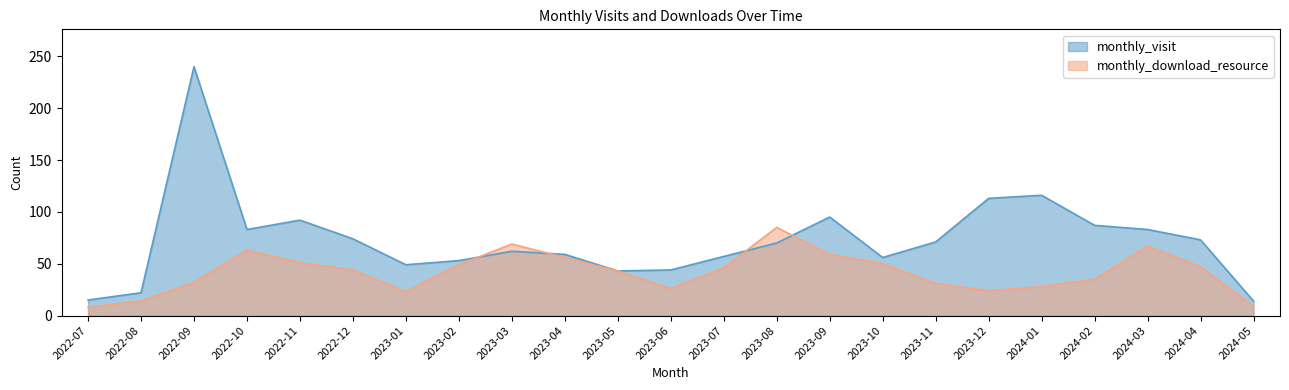

What is the sum of all monthly_download_resource values?

959